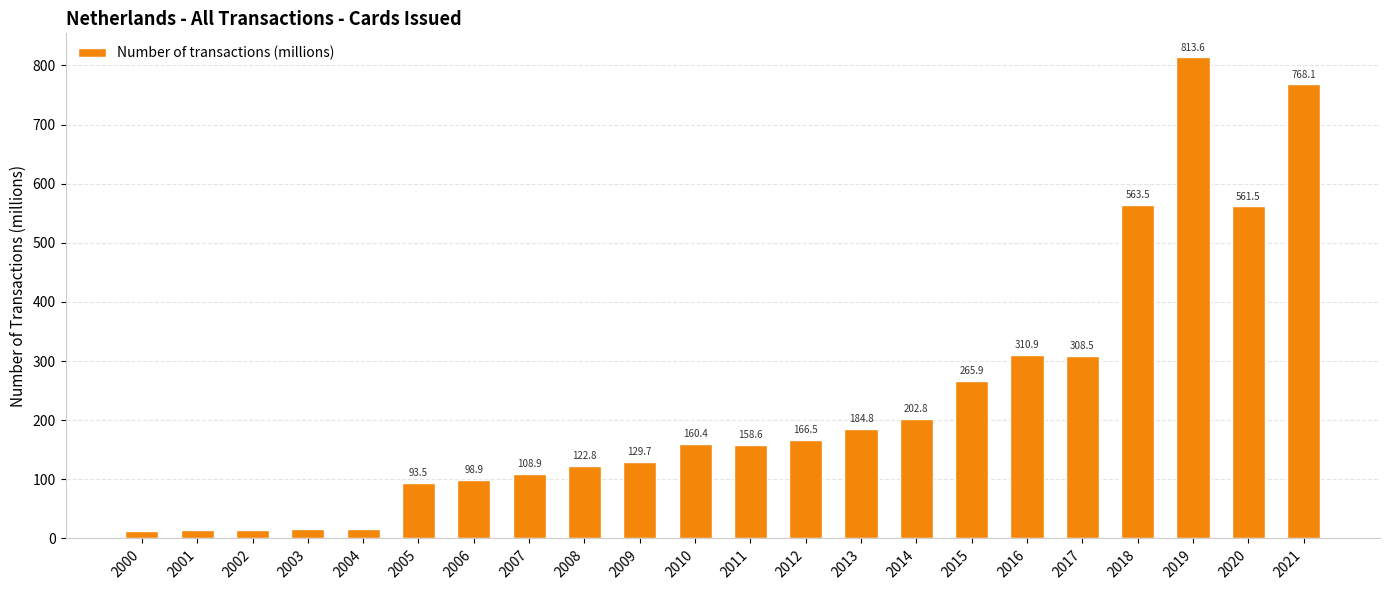

Reading left to right, list all the values displayed in this chart.

2000=12.7	2001=14.3	2002=14.1	2003=15.2	2004=16.3	2005=93.5	2006=98.9	2007=108.9	2008=122.8	2009=129.7	2010=160.4	2011=158.6	2012=166.5	2013=184.8	2014=202.8	2015=265.9	2016=310.9	2017=308.5	2018=563.5	2019=813.6	2020=561.5	2021=768.1